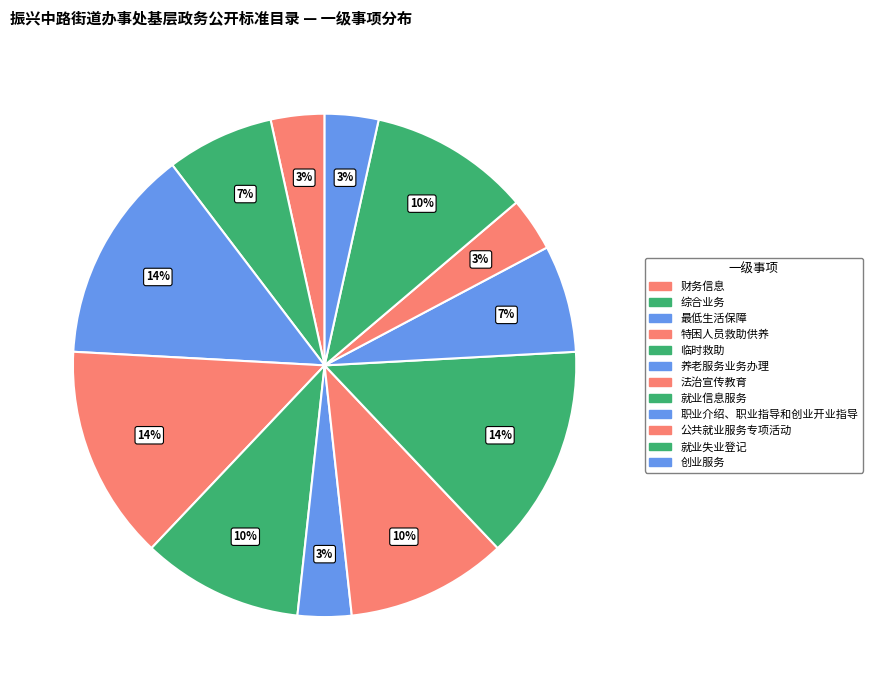

How many segments does this pie chart have?

12